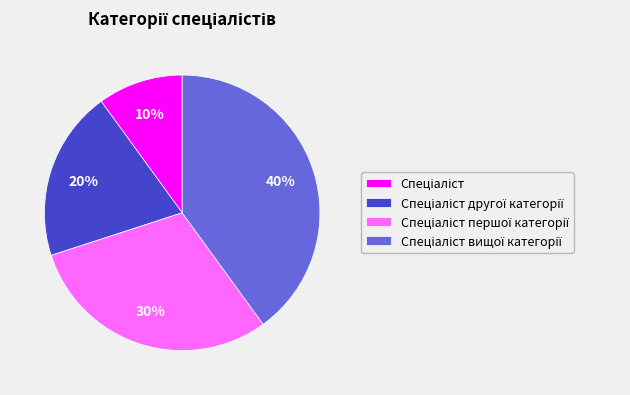

How many segments does this pie chart have?

4